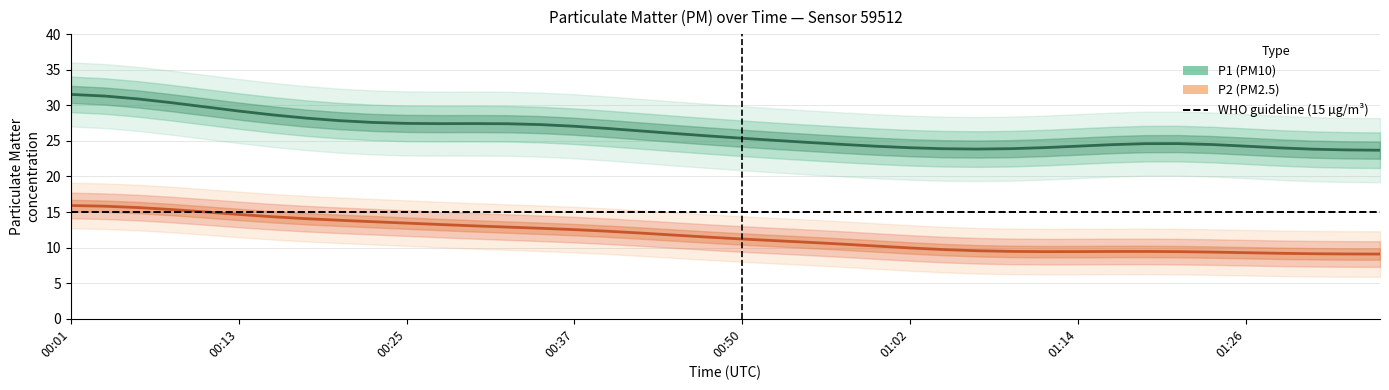

The value of P1 (PM10) at 01:26 is 13.7. True or false?

False